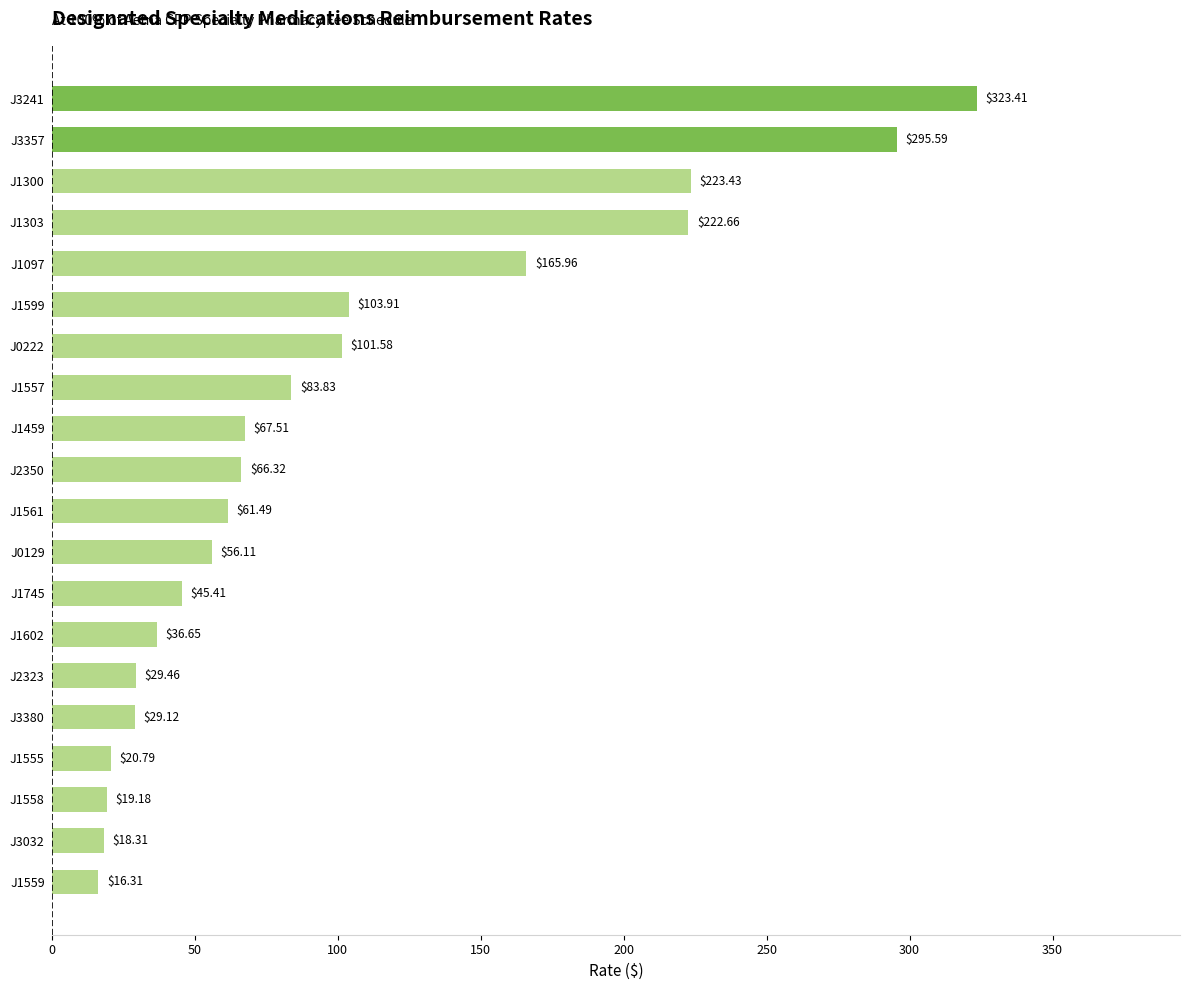

List the labels in order of value, smallest first.

J1559, J3032, J1558, J1555, J3380, J2323, J1602, J1745, J0129, J1561, J2350, J1459, J1557, J0222, J1599, J1097, J1303, J1300, J3357, J3241